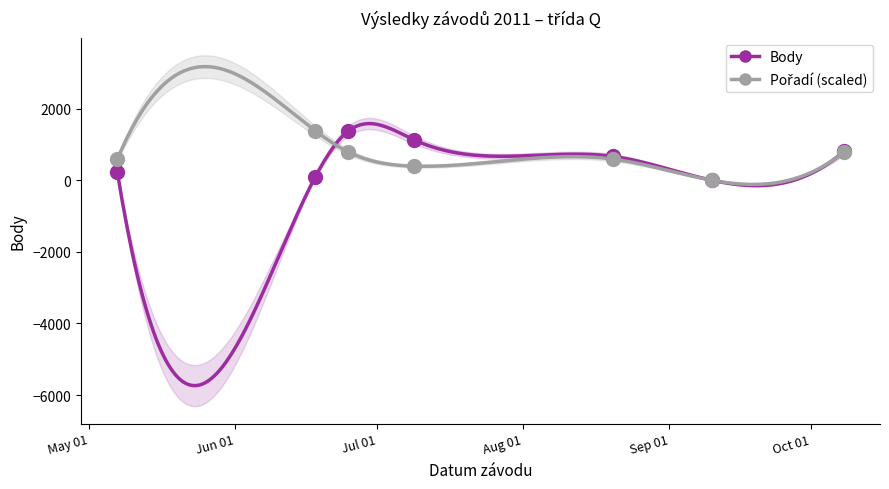

Which series contains the lowest Y value?

Body